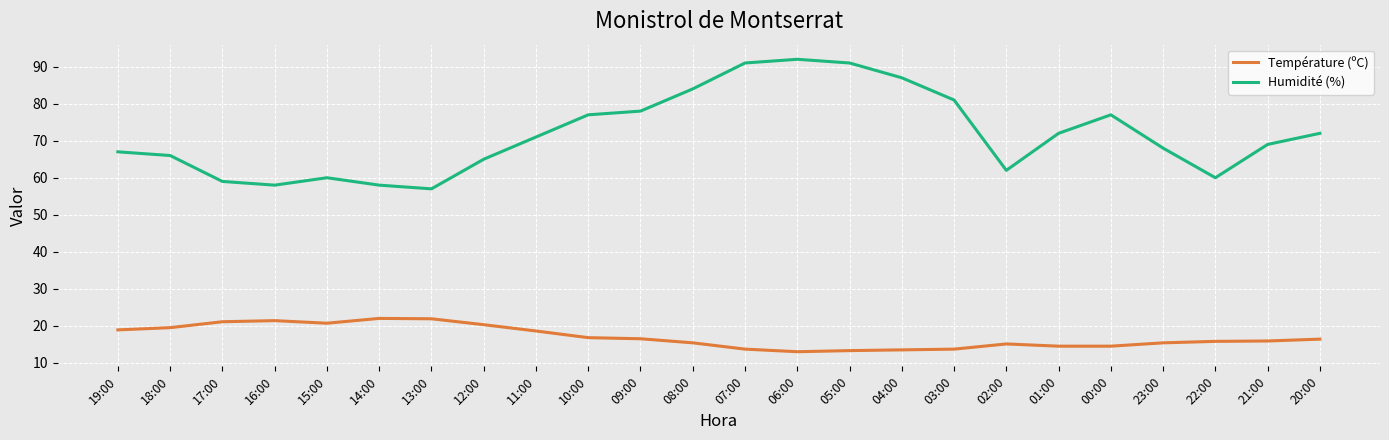

What position from the left is 02:00?

18